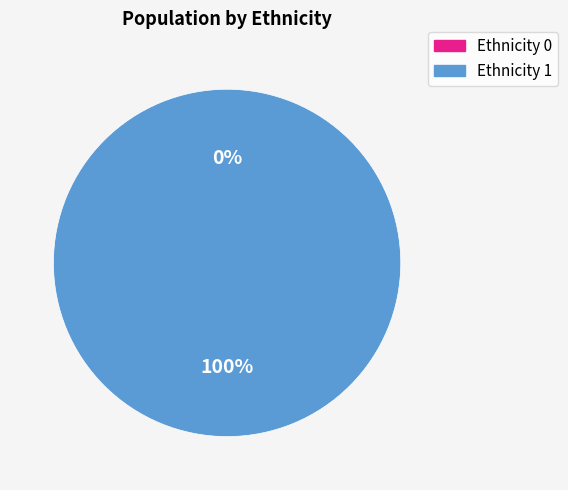

What is the change in value from 1 to 2?

+1